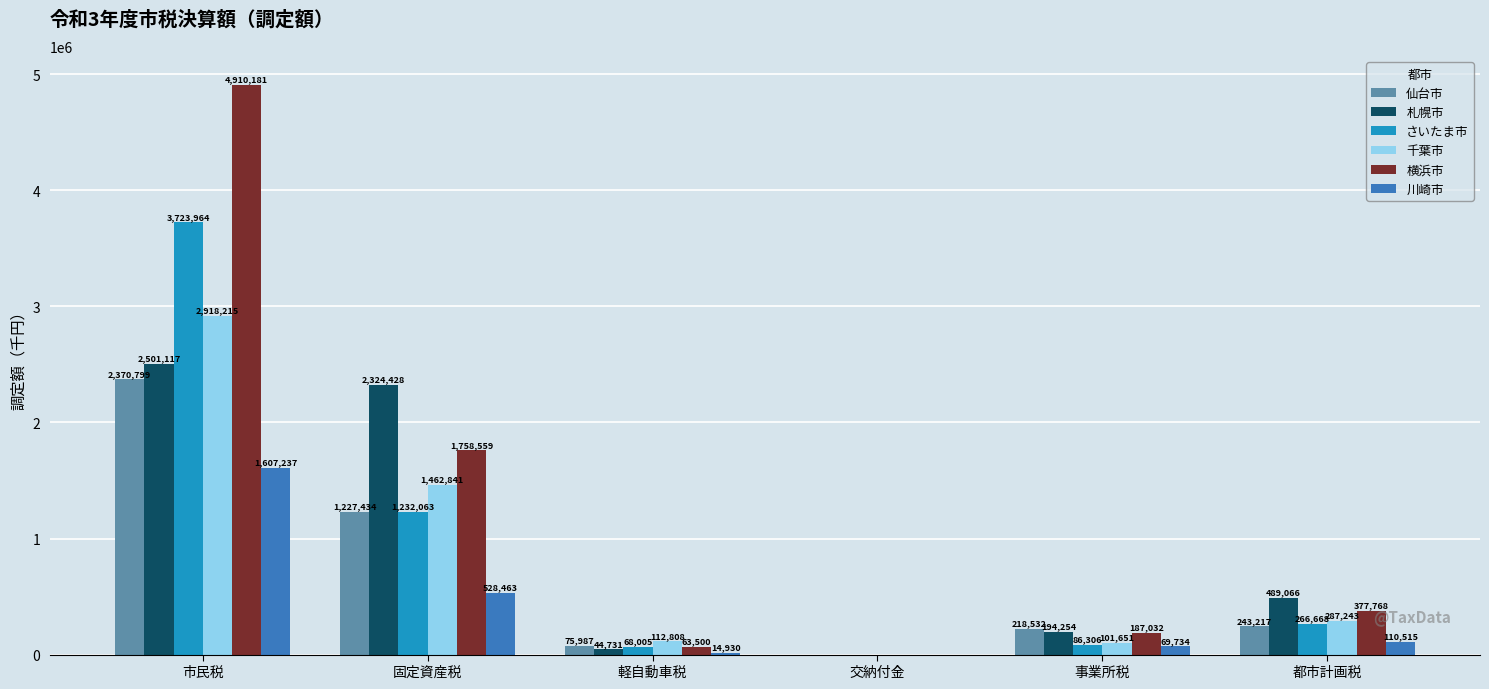

Where is 川崎市 nearest to the value 803618?

固定資産税